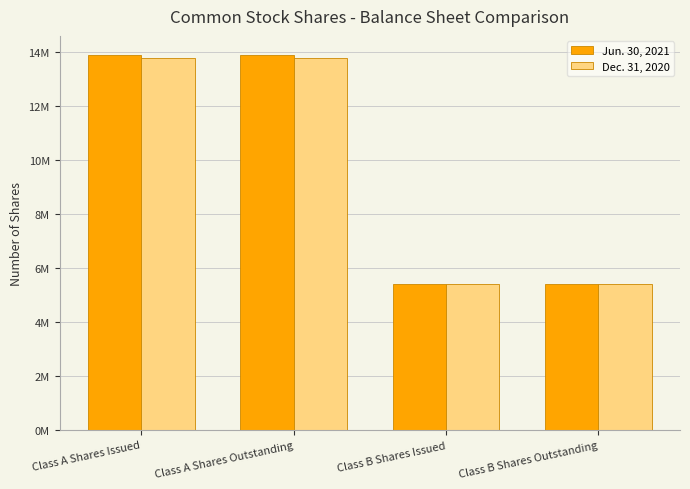

Reading right to left, list all the values displayed in this chart.

Jun. 30, 2021: 5400000	5400000	13917987	13917987
Dec. 31, 2020: 5400000	5400000	13782951	13782951